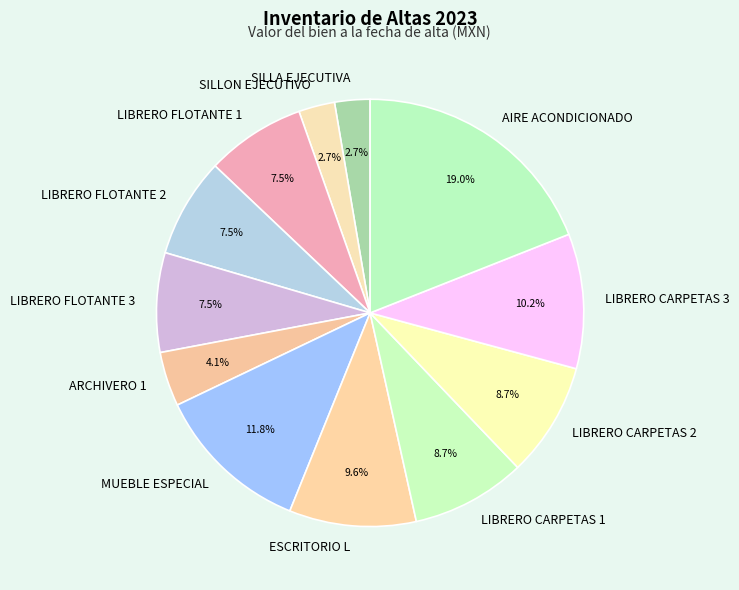

How many segments does this pie chart have?

12